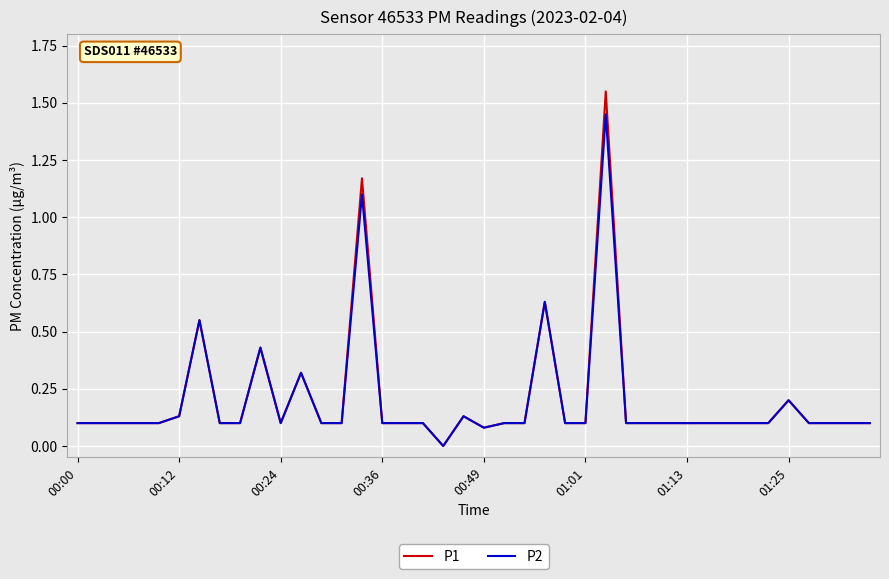

What are all the series names shown in the legend?

P1, P2